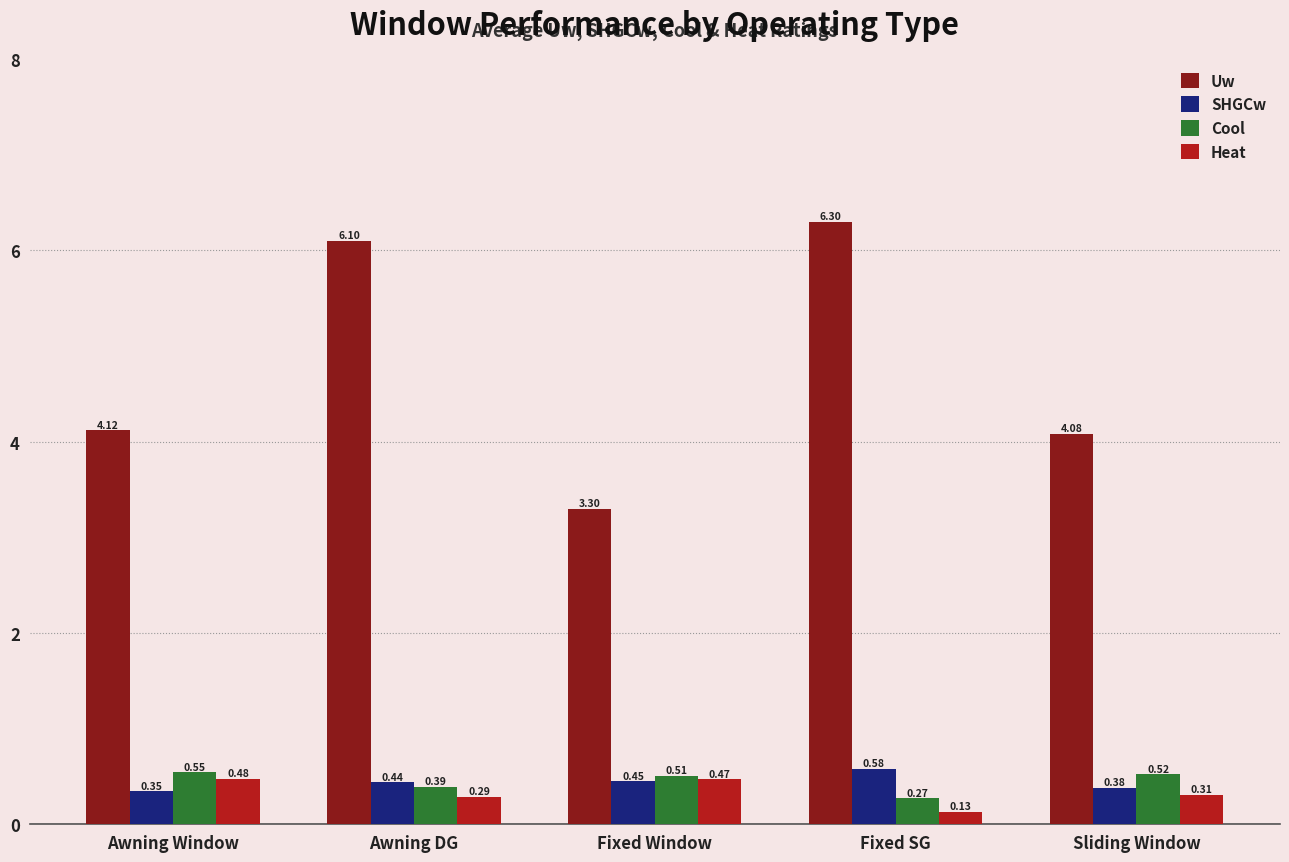

What is the spread (max minus min) of values at Awning Window?

3.8